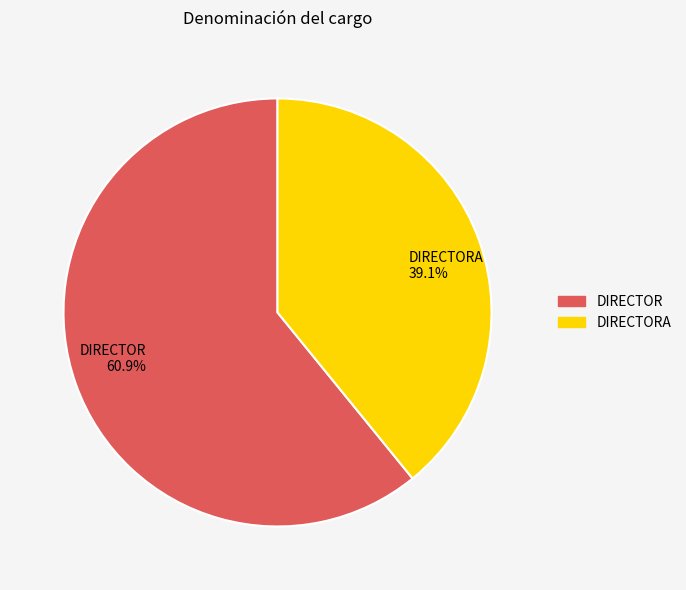

Is there a majority slice in this chart?

Yes